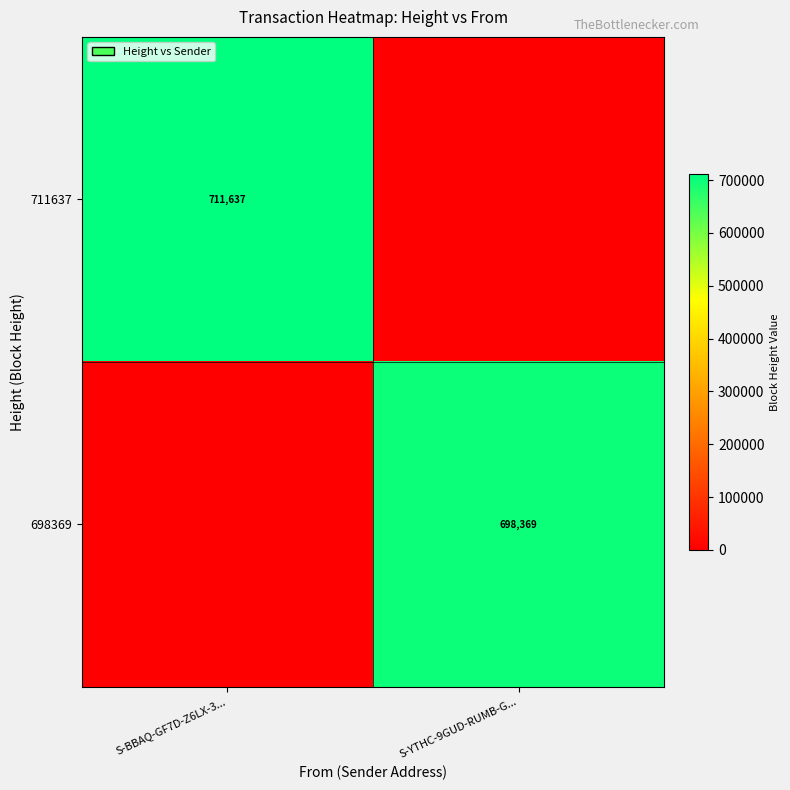

What is the spread (max minus min) of values at S-BBAQ-GF7D-Z6LX-3...?

711637